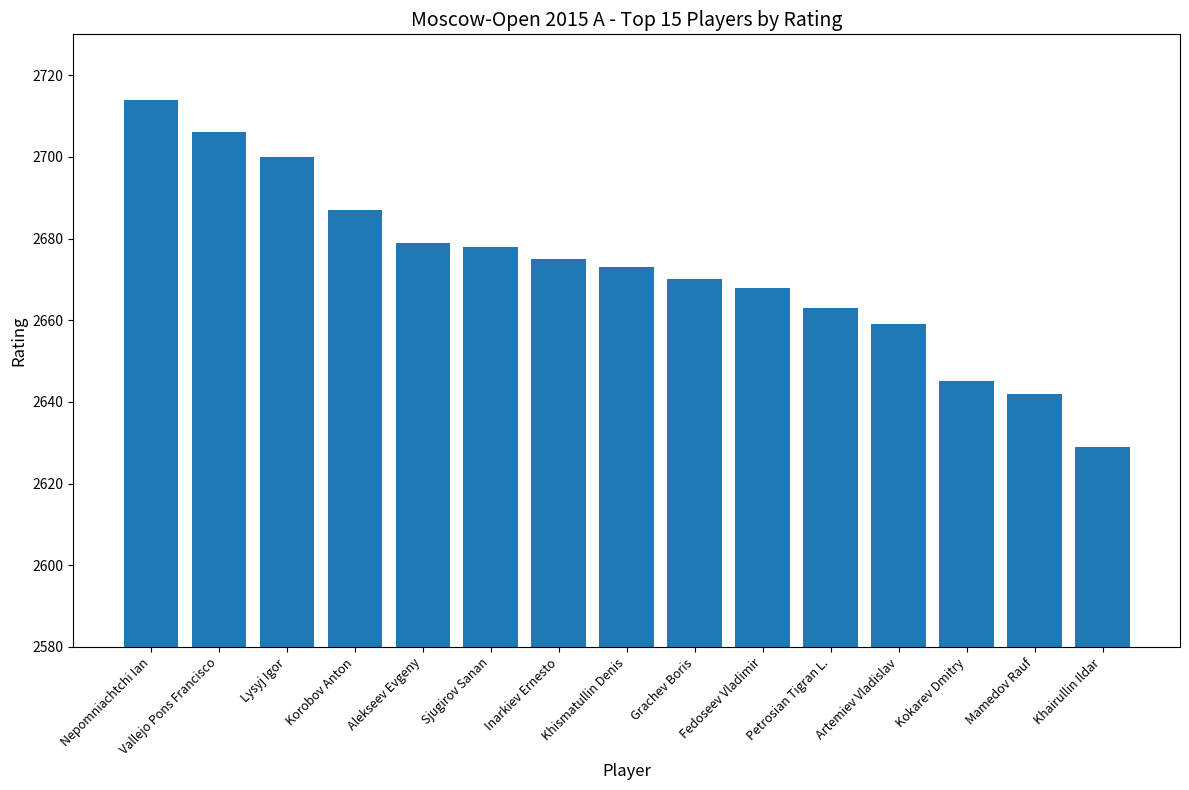

At which label is the value closest to 2671?

Grachev Boris